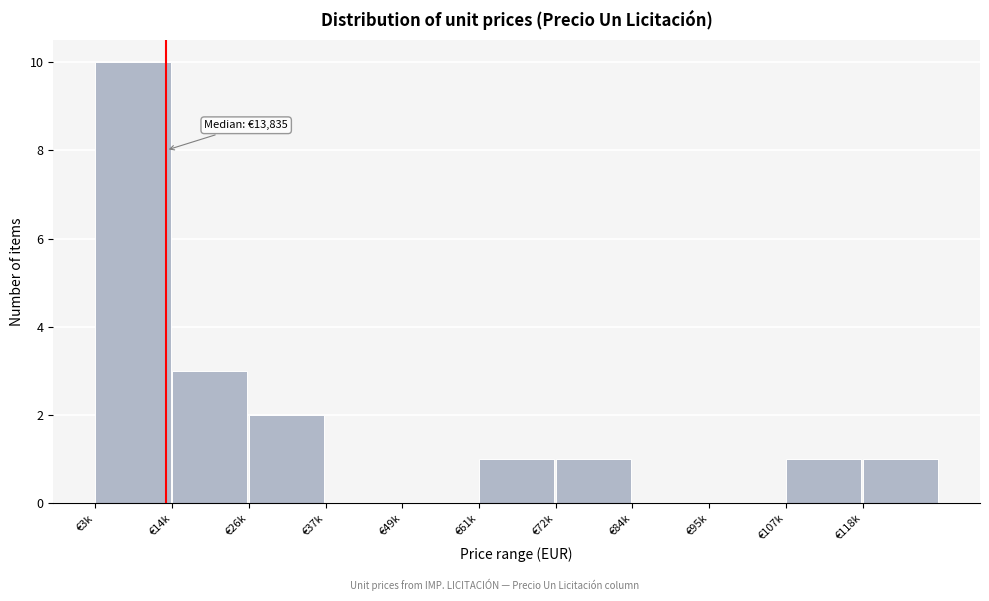

Reading left to right, extract all data points from this chart.

€3k=10	€14k=3	€26k=2	€37k=0	€49k=0	€61k=1	€72k=1	€84k=0	€95k=0	€107k=1	€118k=1